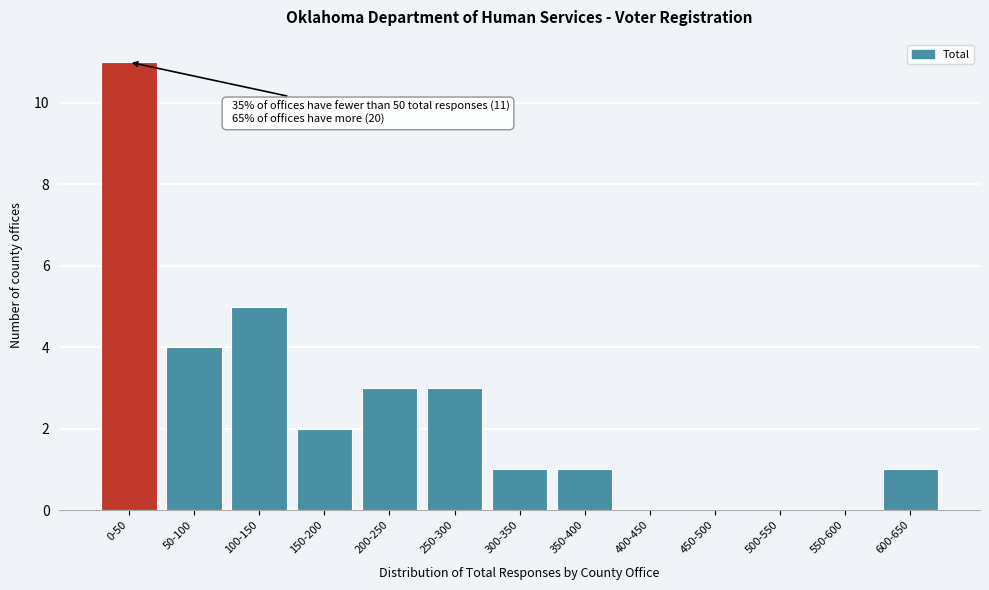

Reading left to right, what are all the values shown in this chart?

0-50=11	50-100=4	100-150=5	150-200=2	200-250=3	250-300=3	300-350=1	350-400=1	400-450=0	450-500=0	500-550=0	550-600=0	600-650=1